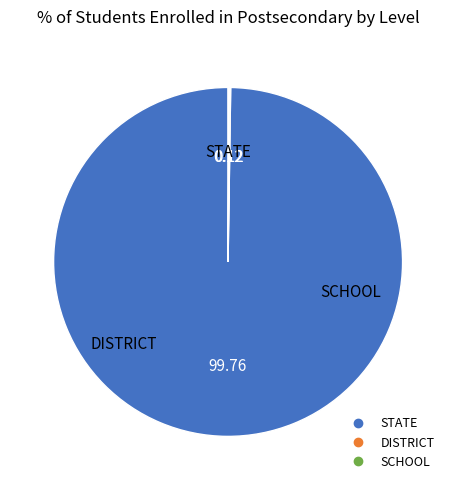

Which slice represents more than half of the pie?

STATE